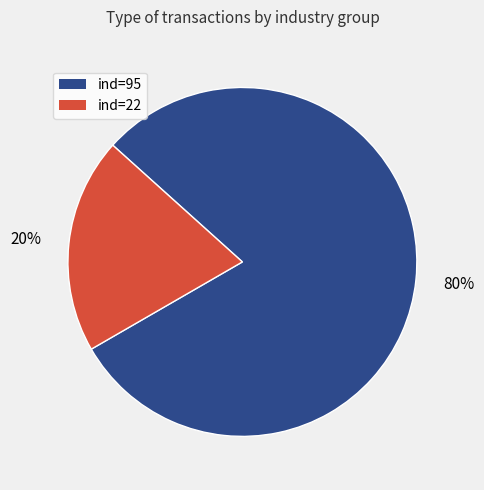

Does ind=22 account for over 50% of the chart?

No